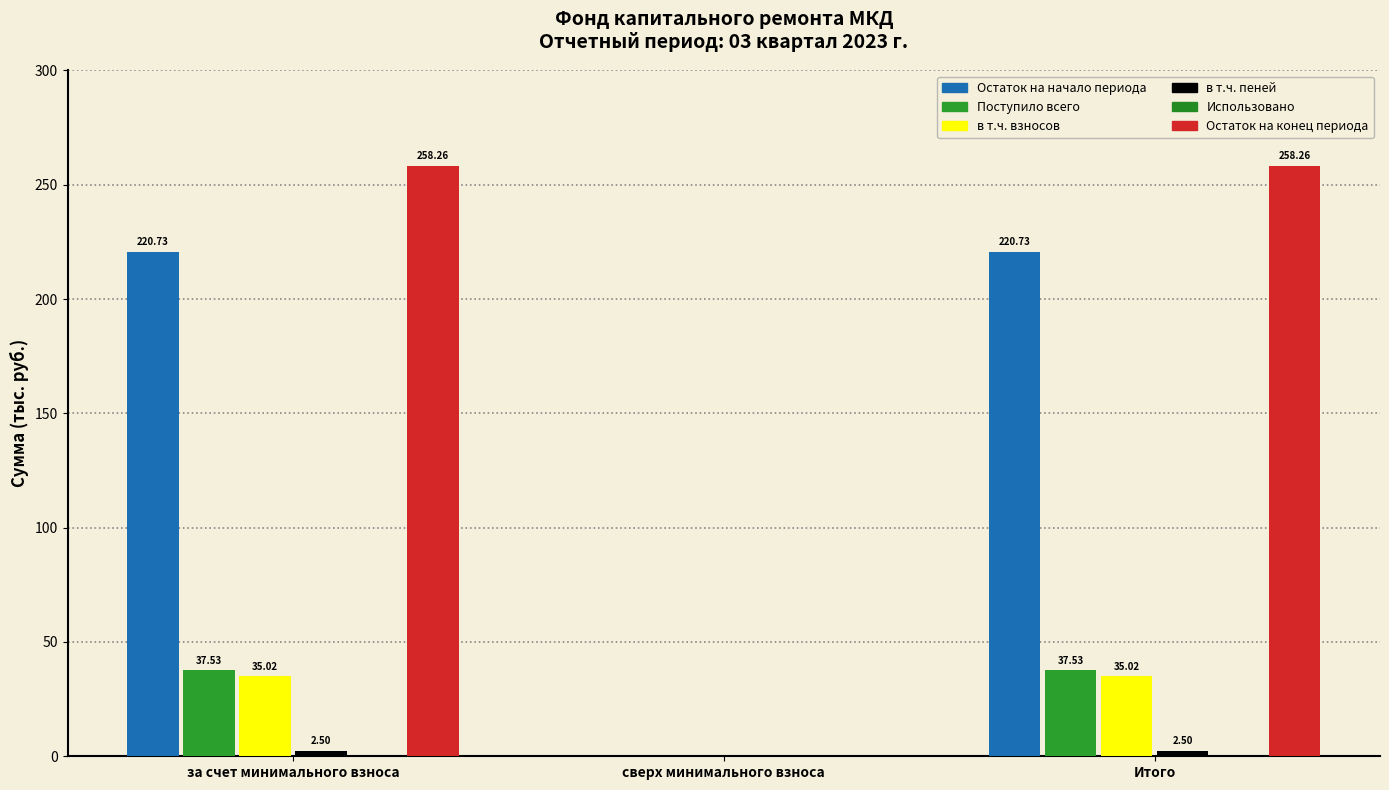

Where is в т.ч. взносов nearest to the value 17?

сверх минимального взноса